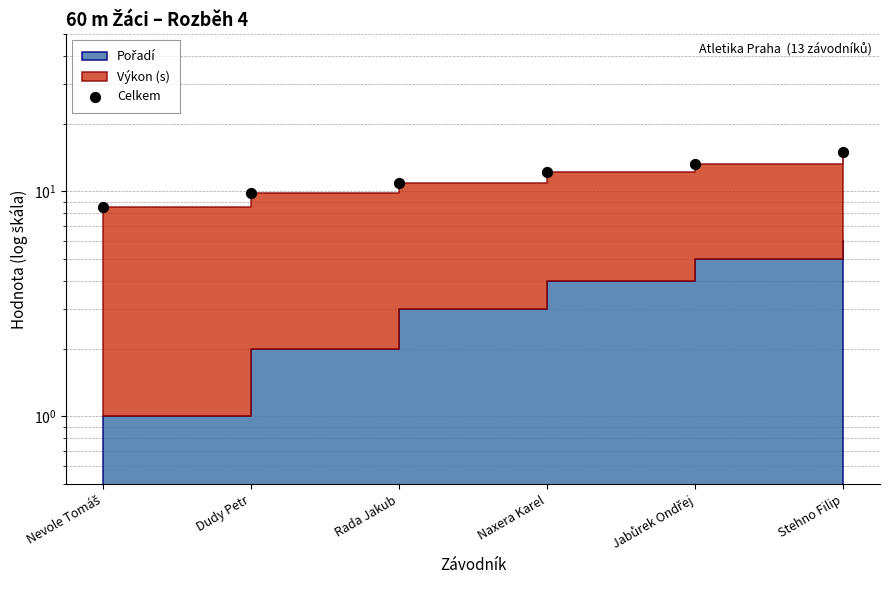

What is the ratio of the value at Jabůrek Ondřej to the value at Rada Jakub?

1.2